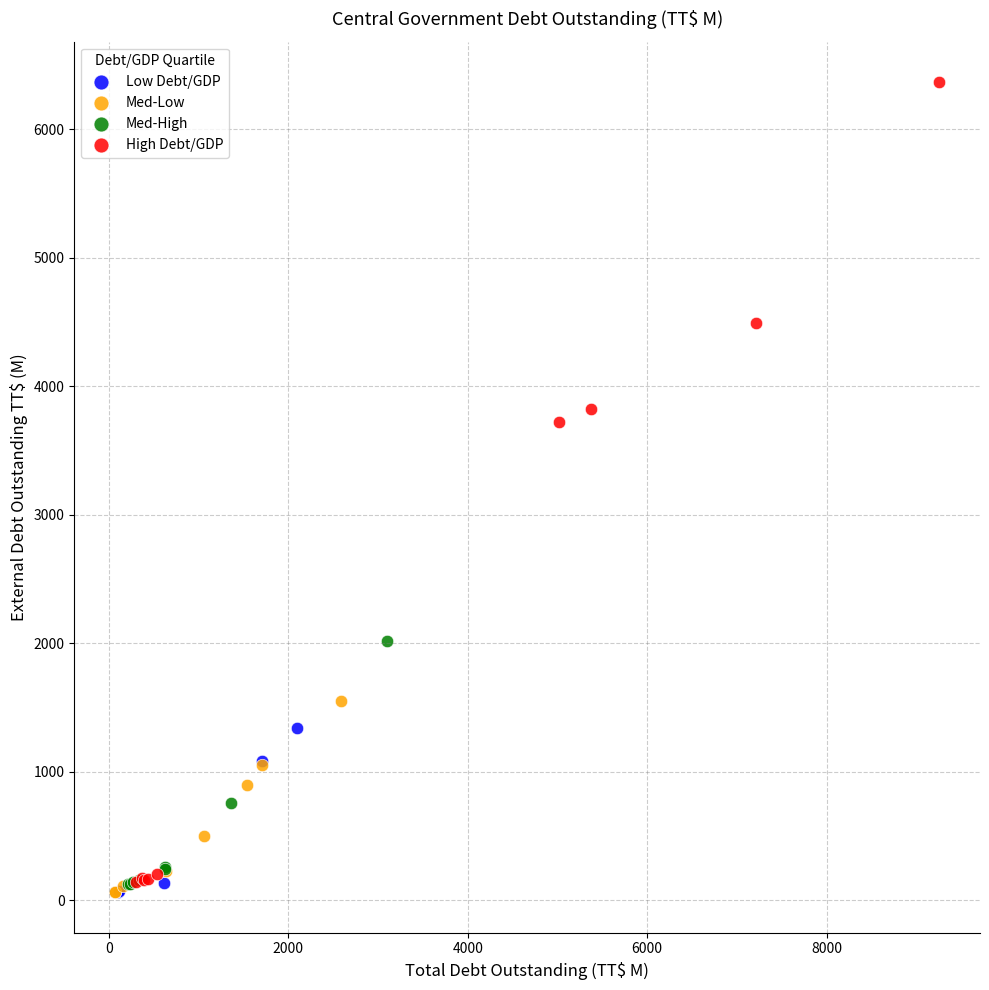

Which series has the widest spread of Y values?

High Debt/GDP